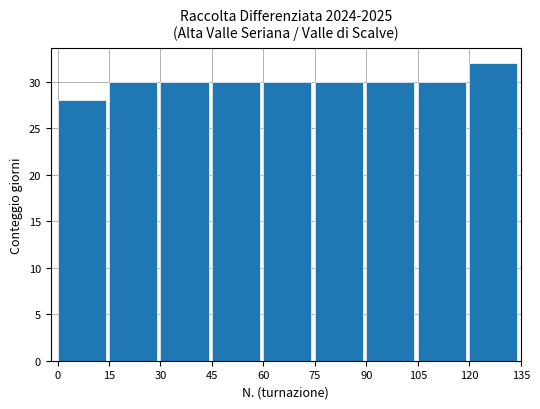

Reading left to right, extract all data points from this chart.

28	30	30	30	30	30	30	30	32